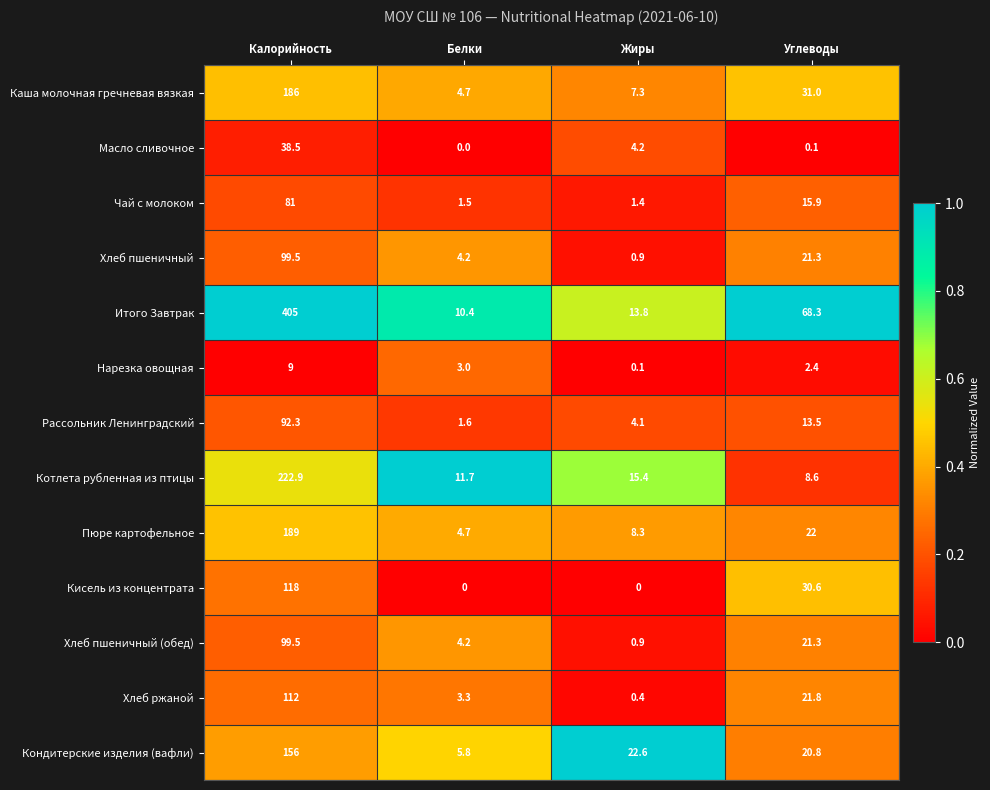

At which category is the sum across all series the highest?

Калорийность